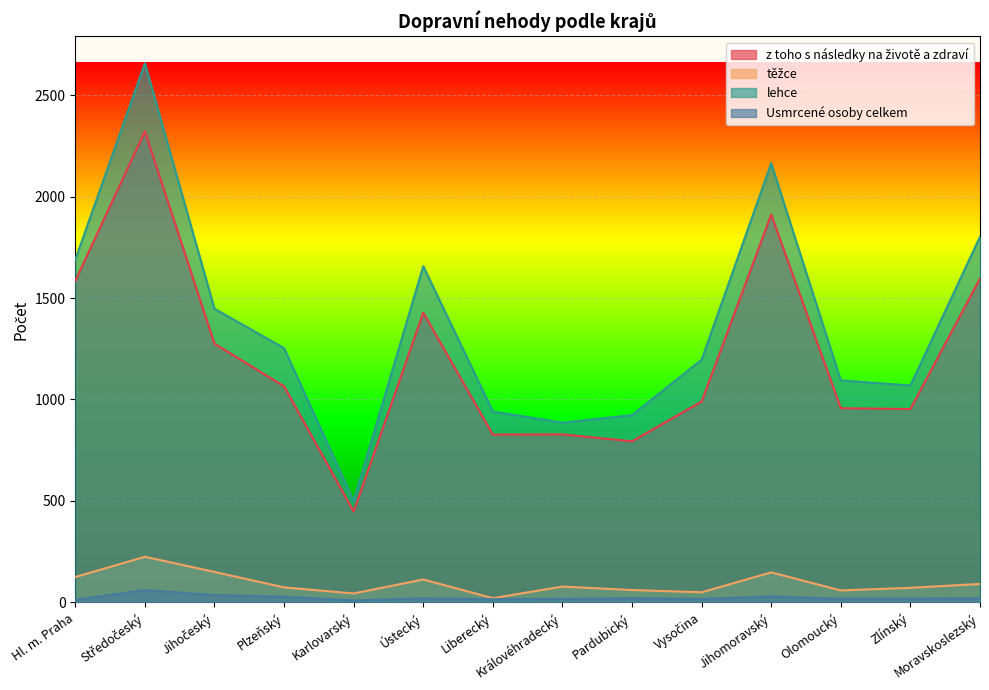

At which label does těžce reach its peak?

Středočeský